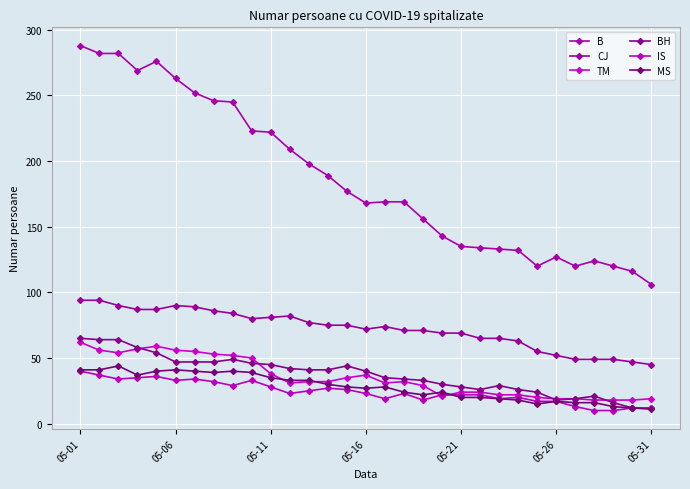

List the series in order of their peak value, lowest first.

IS, MS, TM, BH, CJ, B